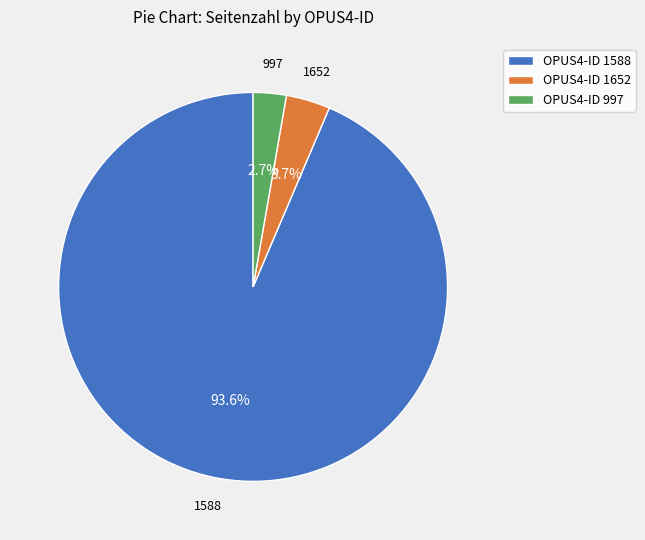

To the nearest percent, what is the difference between the 997 and 1652 slice percentages?

1%